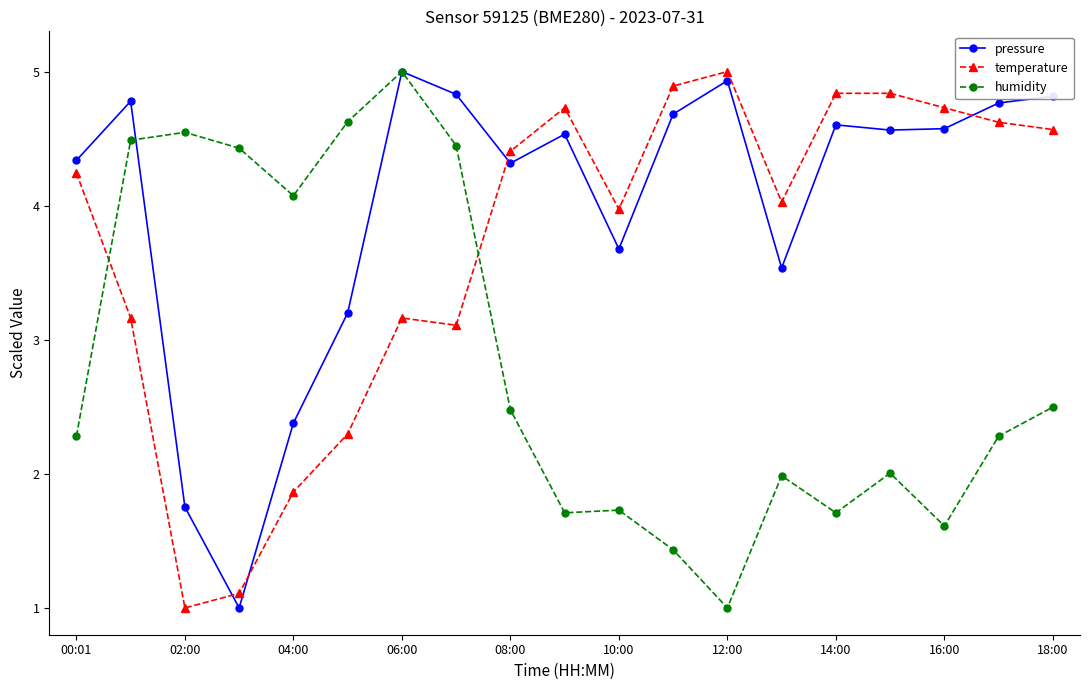

True or false: humidity and temperature cross at least once.

True